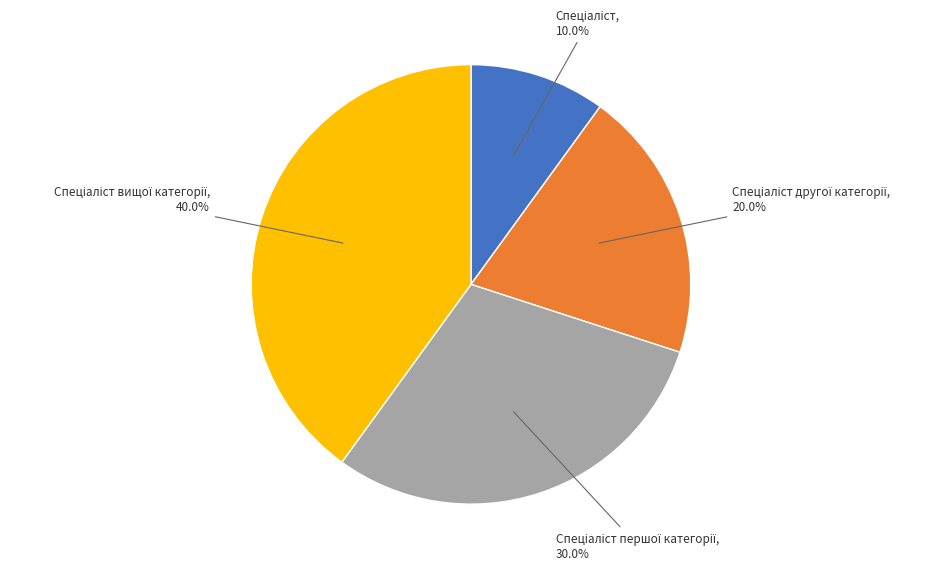

Is there a majority slice in this chart?

No